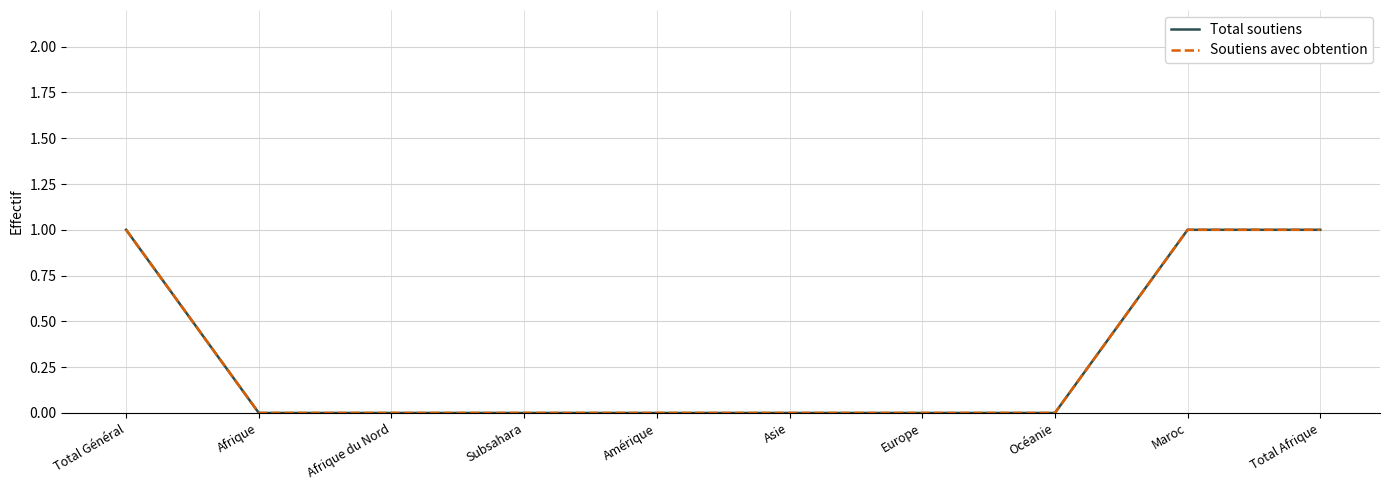

True or false: Total soutiens has more than 1 points higher than both neighbors.

False